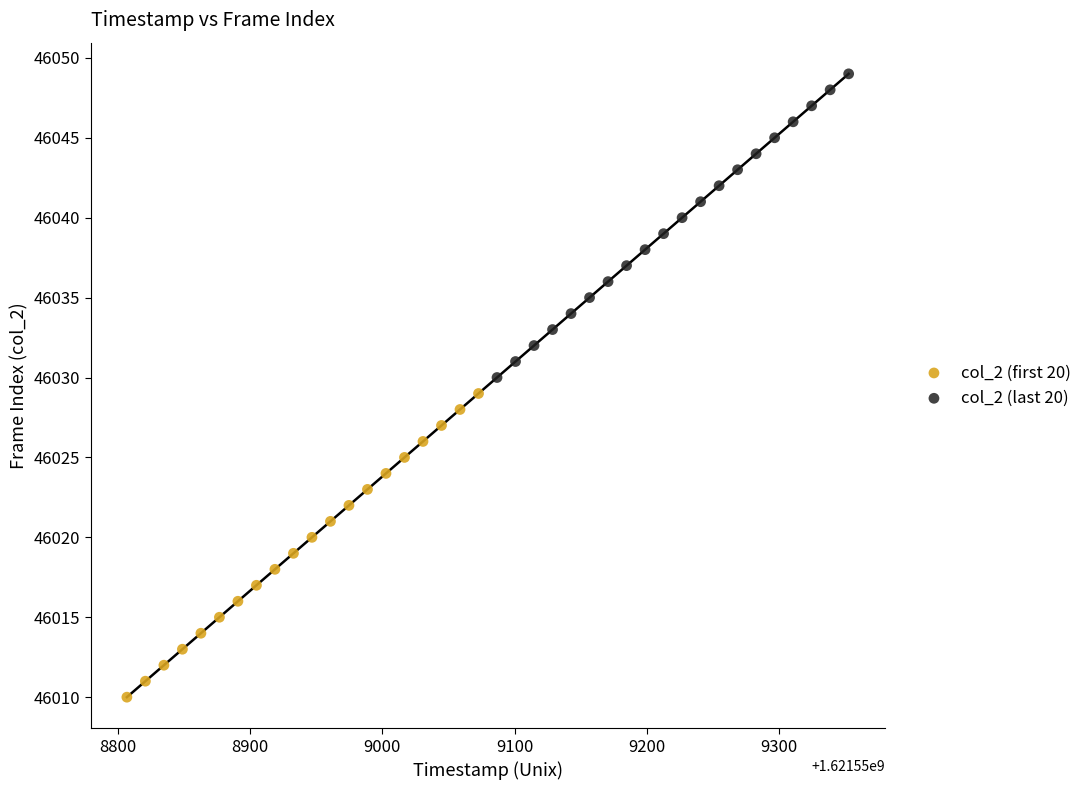

Which series reaches the maximum Y coordinate?

col_2 (last 20)